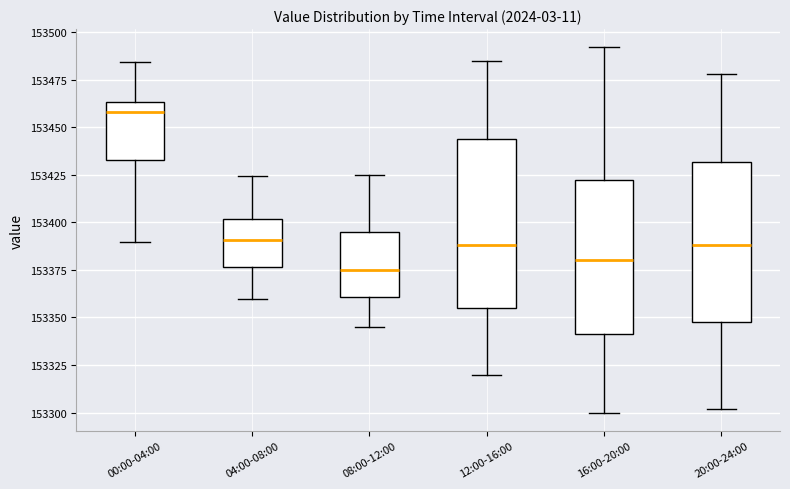

Which box has the highest median line?

00:00-04:00